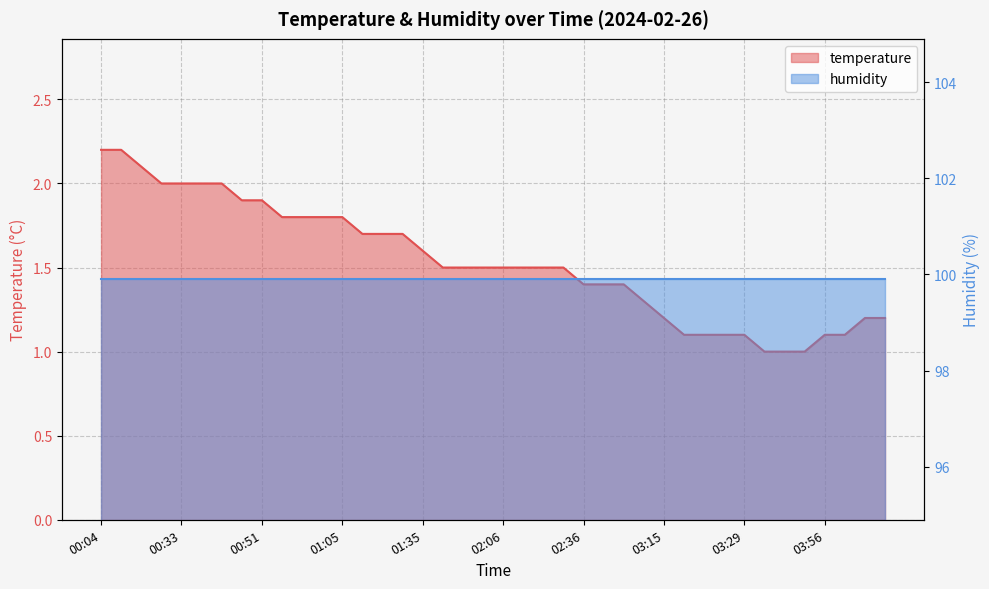

Rank the categories by value from highest to lowest.

00:04, 00:07, 00:26, 00:29, 00:33, 00:38, 00:43, 00:48, 00:51, 00:56, 00:58, 01:03, 01:05, 01:17, 01:22, 01:25, 01:35, 01:44, 01:49, 02:02, 02:06, 02:09, 02:23, 02:28, 02:36, 02:43, 02:53, 03:10, 03:15, 04:08, 04:11, 03:22, 03:24, 03:27, 03:29, 03:56, 03:59, 03:42, 03:49, 03:54